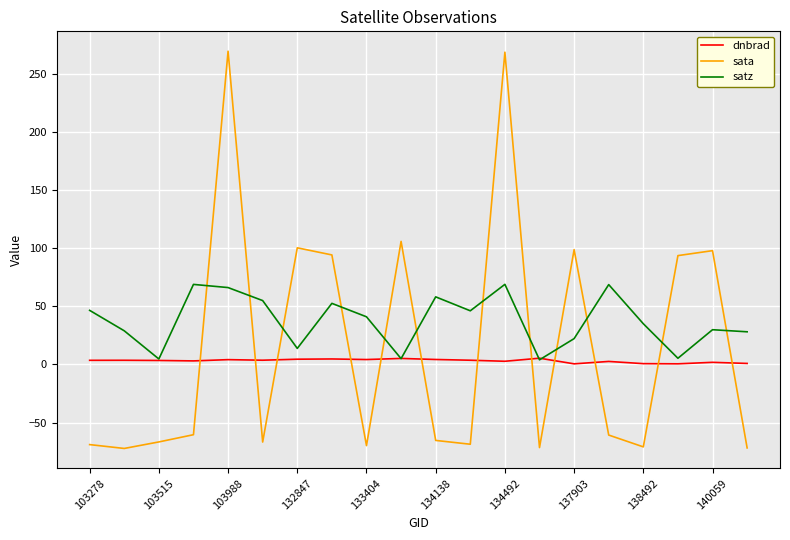

True or false: dnbrad and sata intersect in this chart.

True